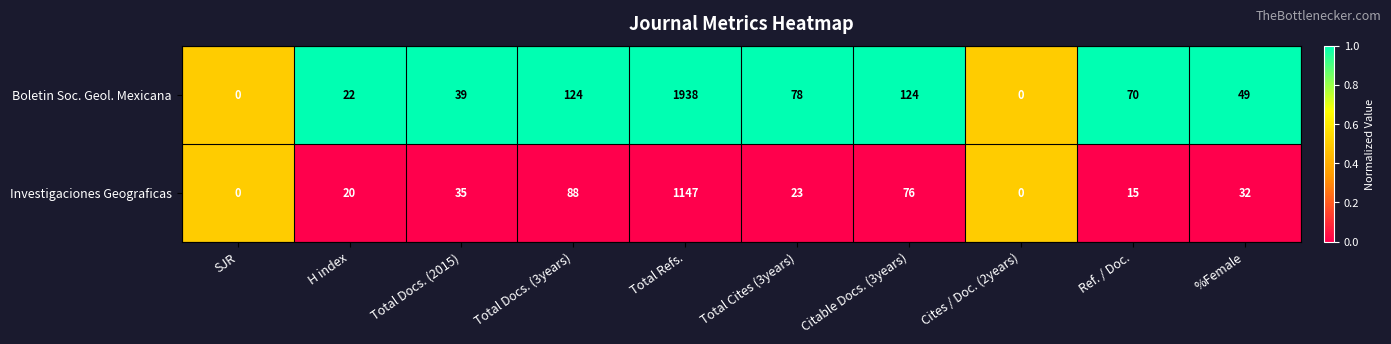

Reading left to right, list all the values displayed in this chart.

Boletin Soc. Geol. Mexicana: 0	22	39	124	1938	78	124	0	70	49
Investigaciones Geograficas: 0	20	35	88	1147	23	76	0	15	32